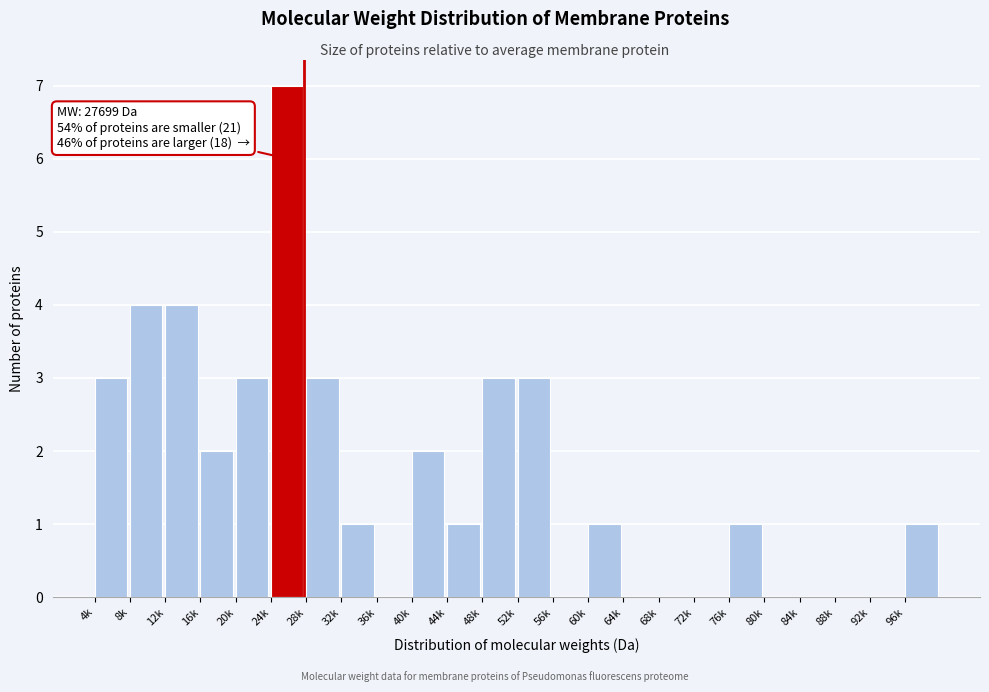

Reading left to right, list all the values displayed in this chart.

4k=3	8k=4	12k=4	16k=2	20k=3	24k=7	28k=3	32k=1	36k=0	40k=2	44k=1	48k=3	52k=3	56k=0	60k=1	64k=0	68k=0	72k=0	76k=1	80k=0	84k=0	88k=0	92k=0	96k=1